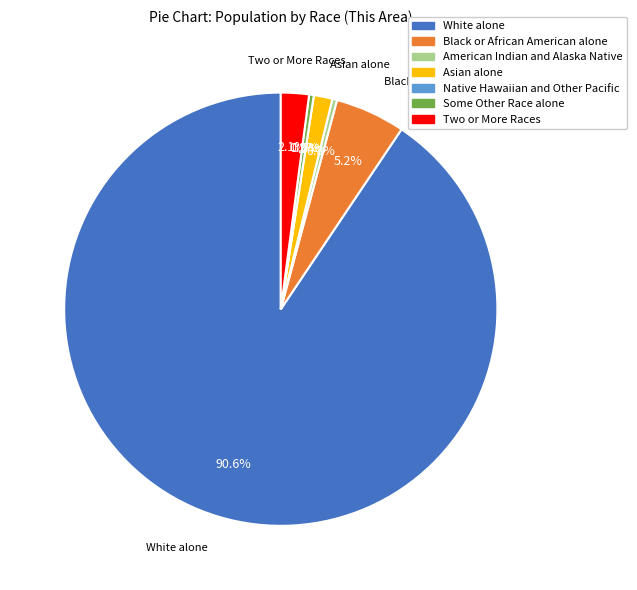

What is the ratio of the value at Asian alone to the value at American Indian and Alaska Native?

4.0